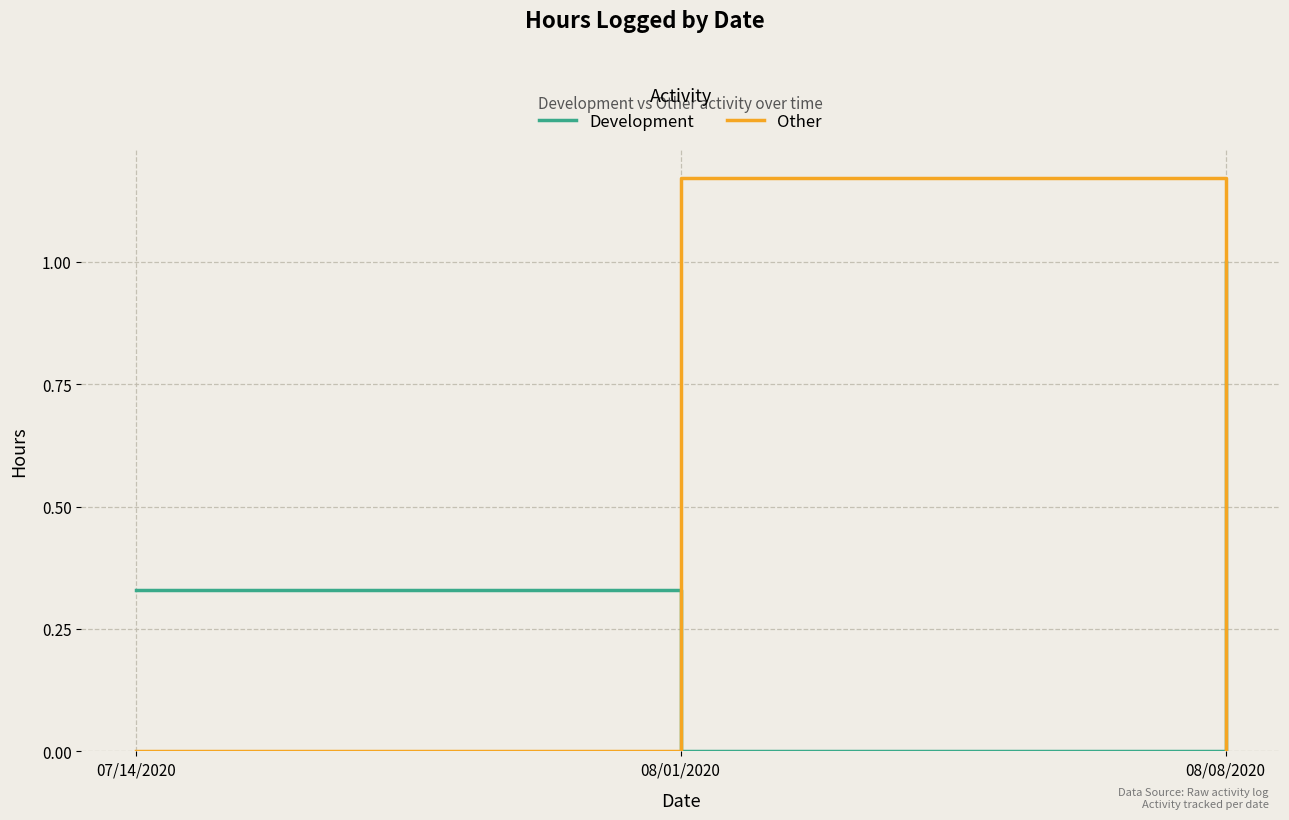

Count the number of data series in this chart.

2